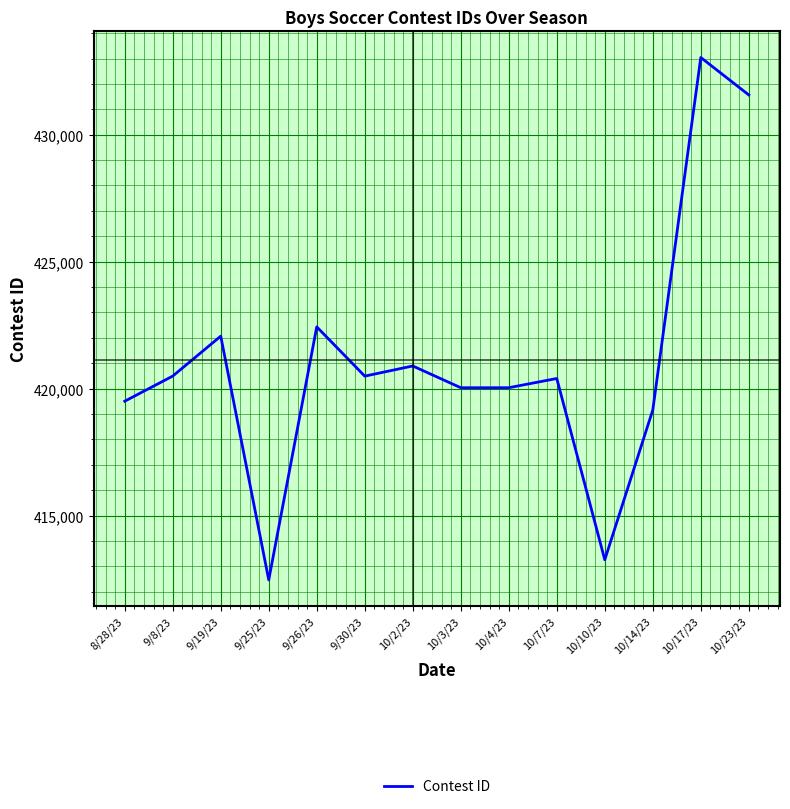

Which category has the lowest value across all series?

9/25/23